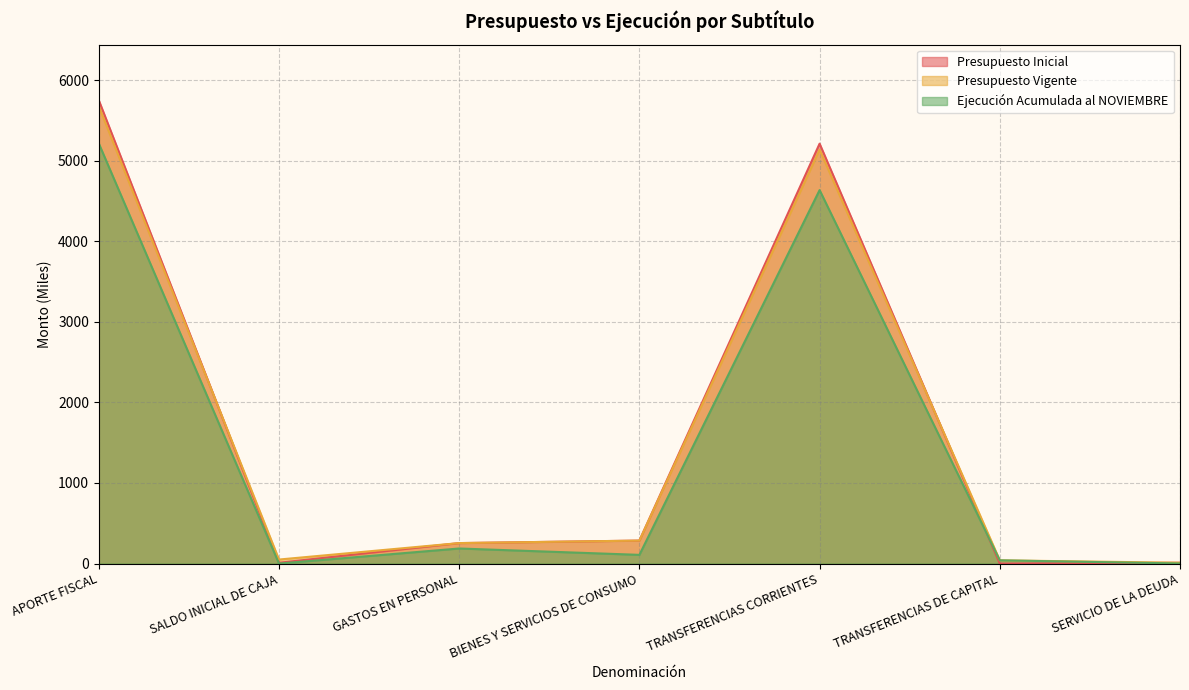

What is the maximum value for Ejecución Acumulada al NOVIEMBRE?

5213